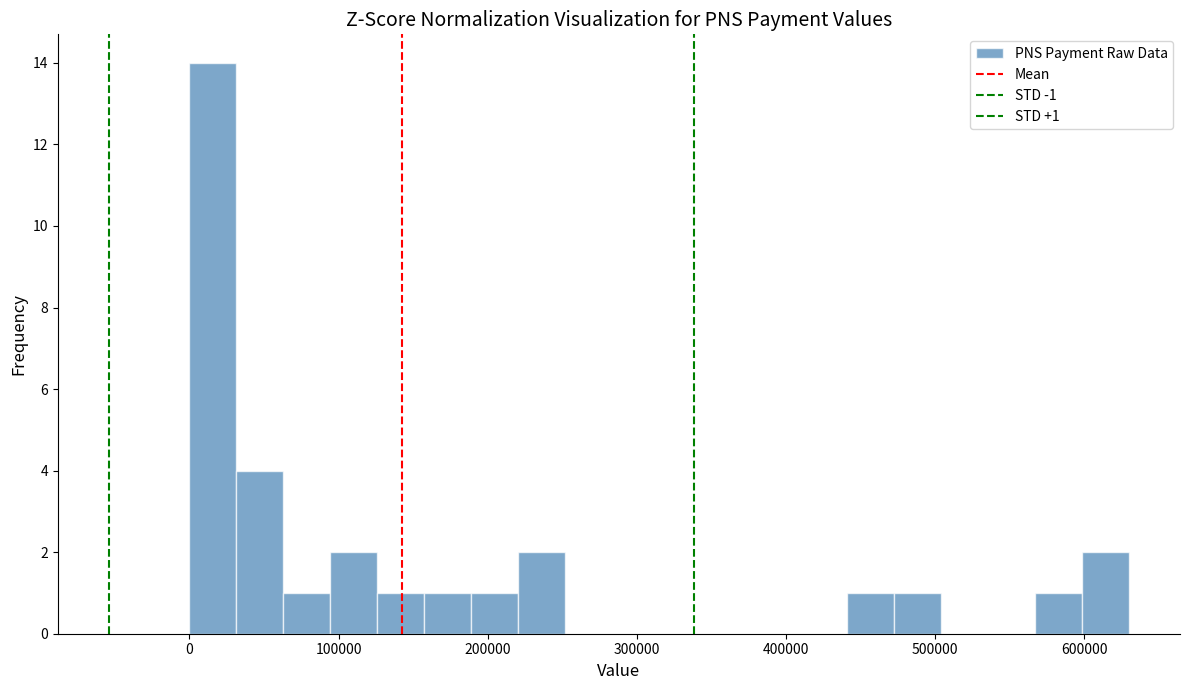

Around what value on the x-axis is the tallest bar? Give the approximate position of its centre, as read against the axis.

20000